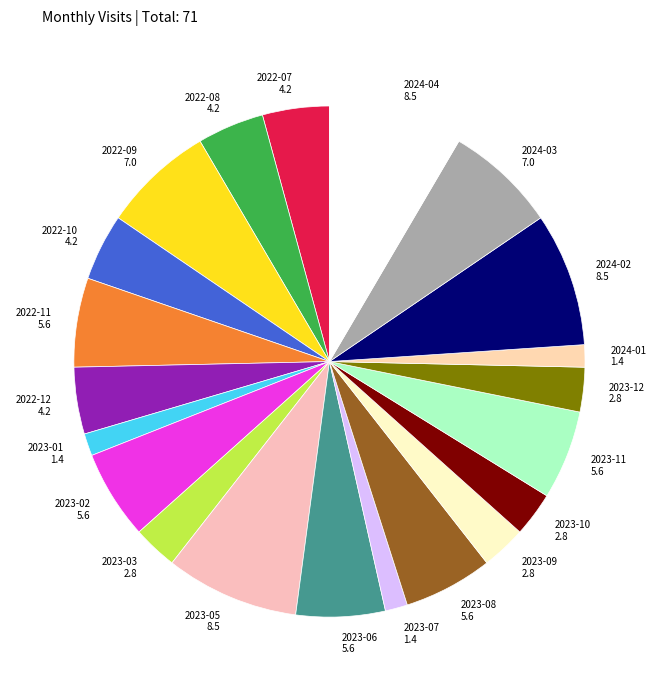

The 2024-01 slice represents 11% of the pie. True or false?

False